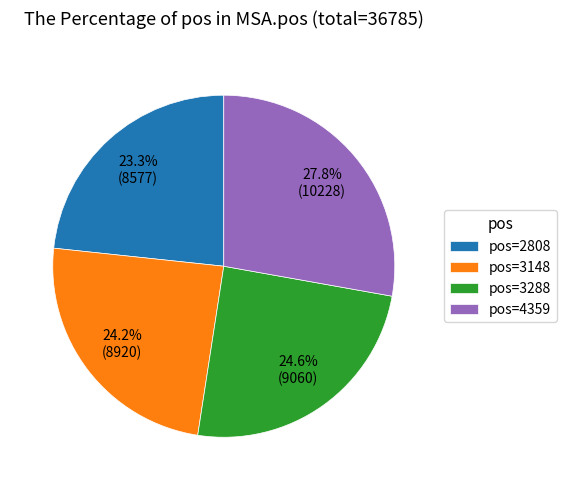

Does pos=3148 represent more than half of the total?

No